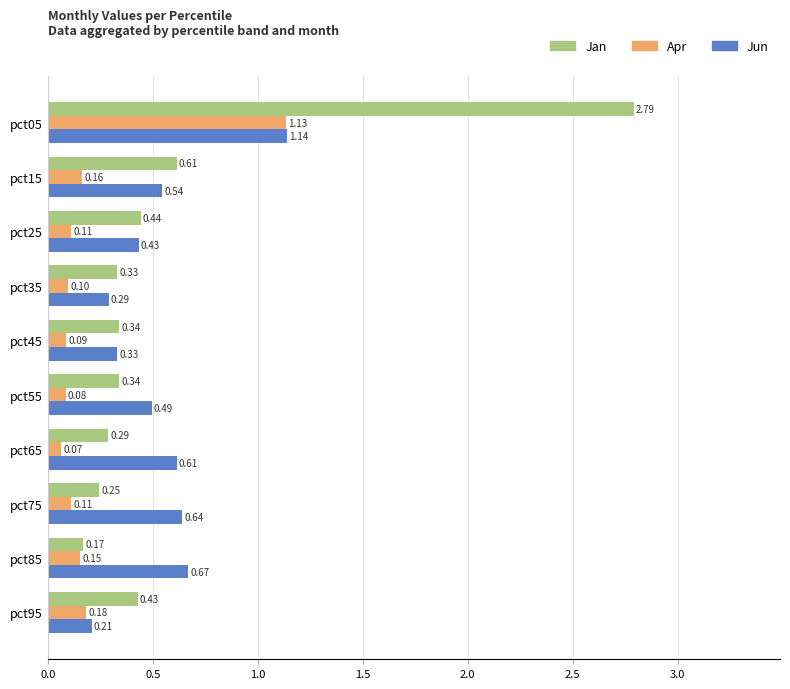

List the labels in order of Jun value, largest first.

pct05, pct85, pct75, pct65, pct15, pct55, pct25, pct45, pct35, pct95